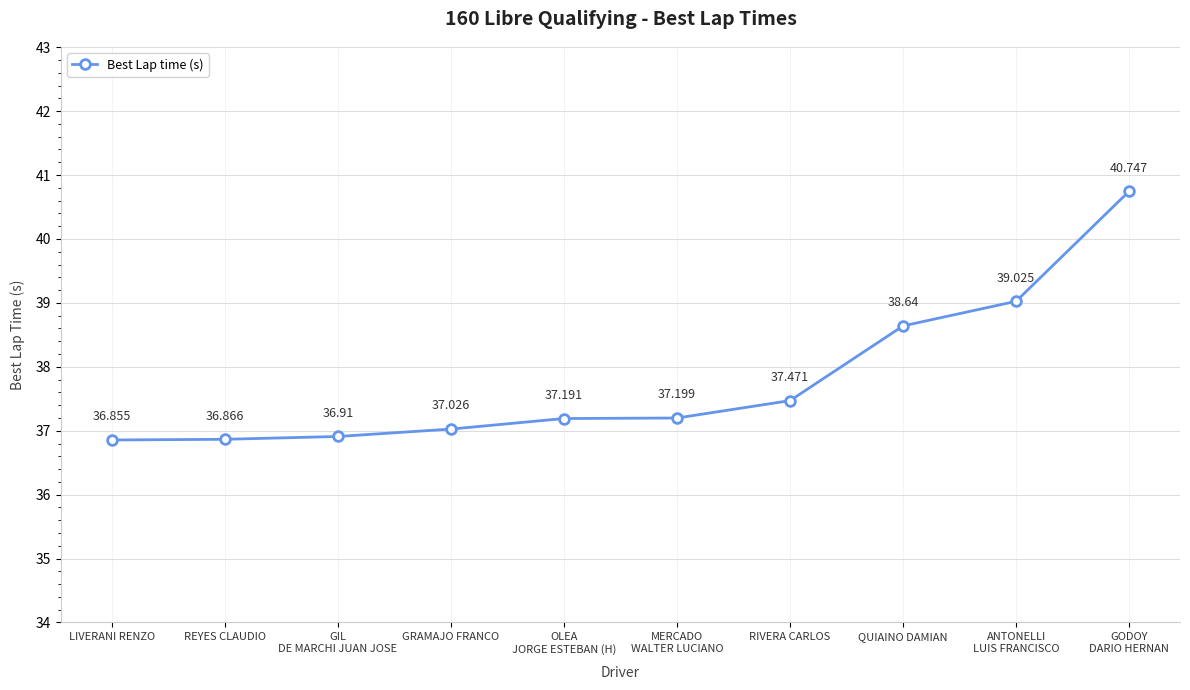

What is the difference between the values at GRAMAJO FRANCO and RIVERA CARLOS?

0.4